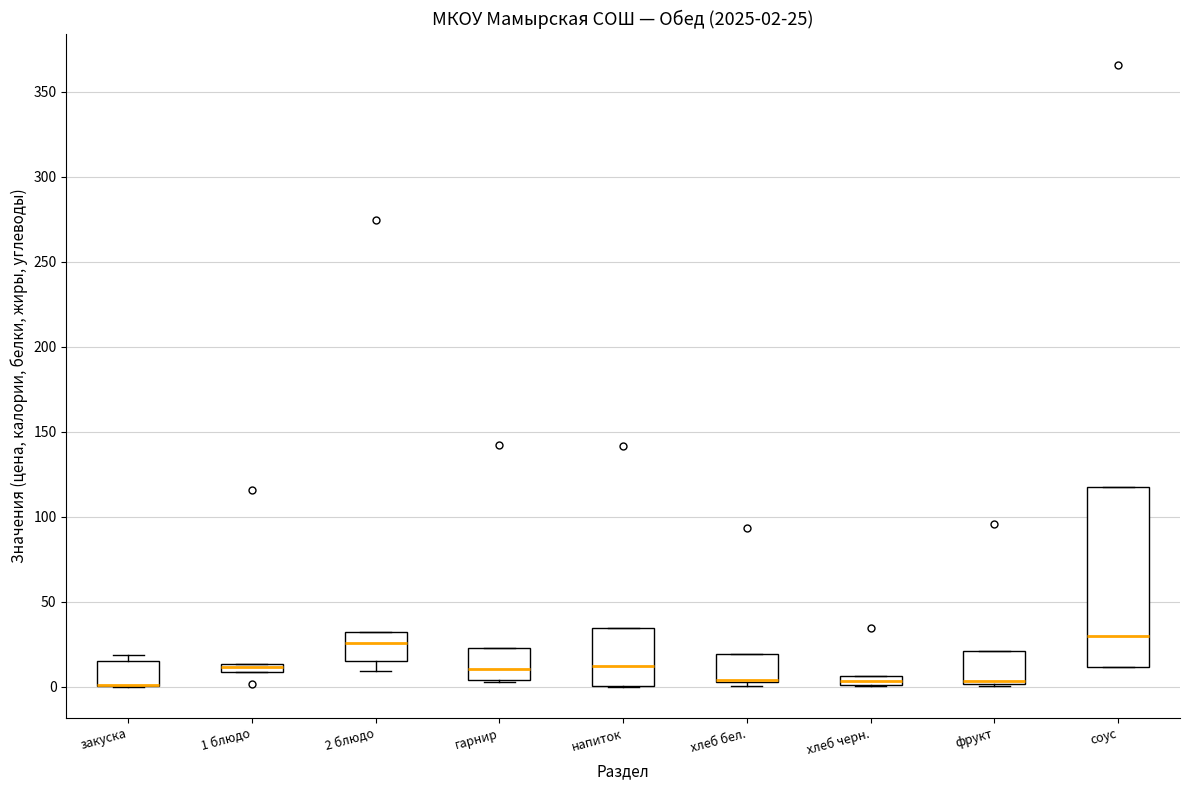

Which box is the tallest, from its lower edge to its upper edge?

соус